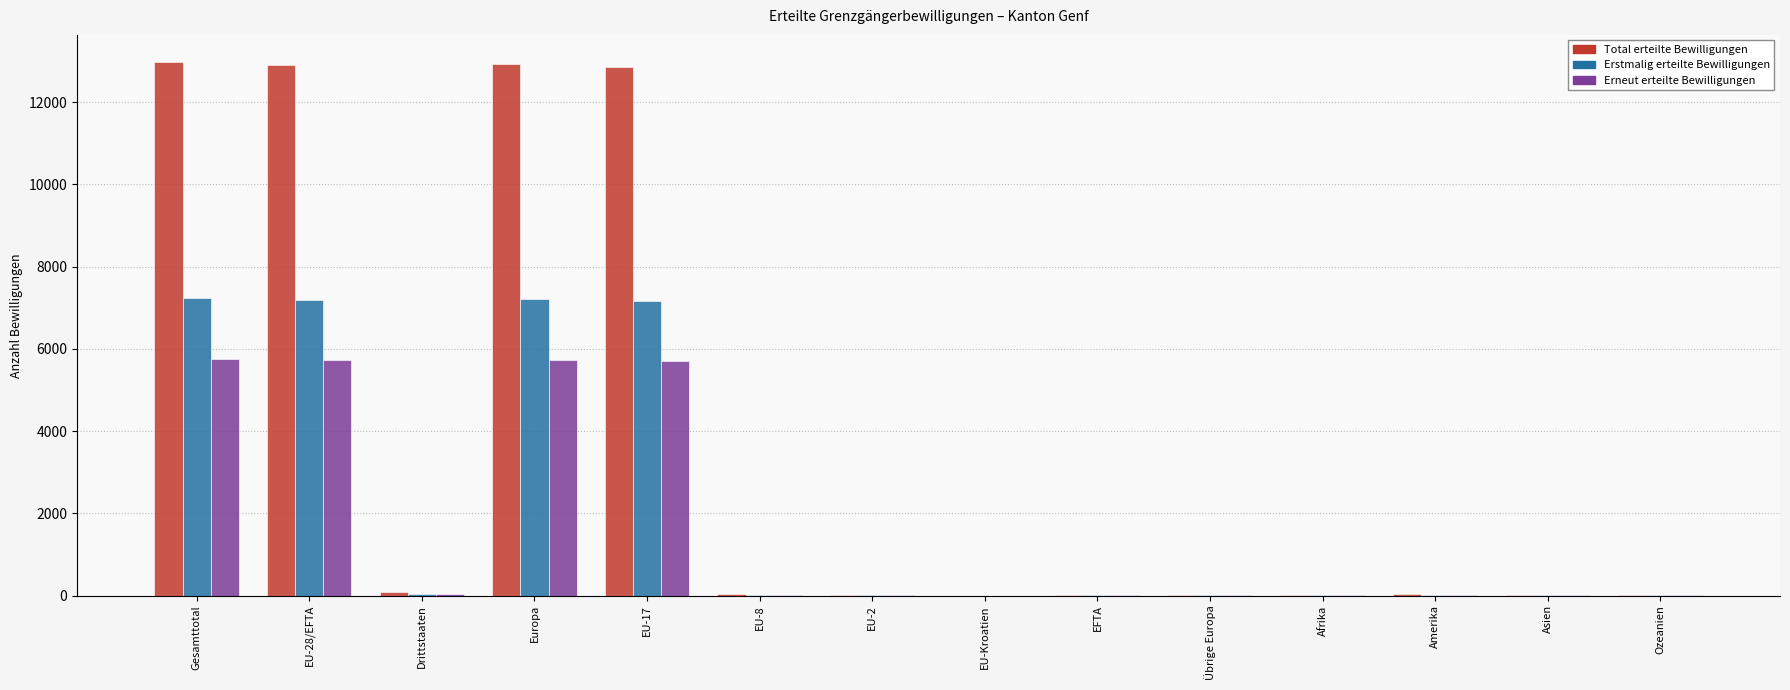

Does the chart contain stacked bars?

No